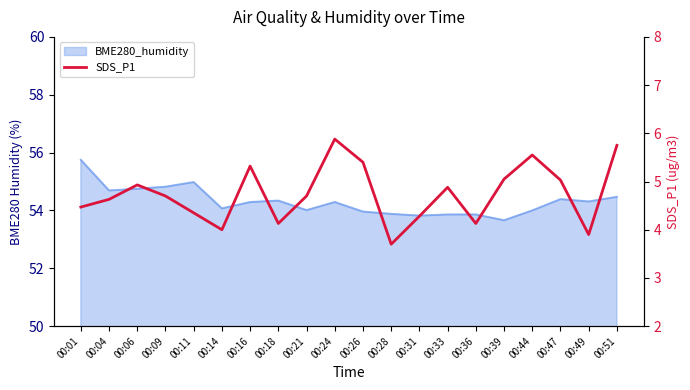

Reading left to right, extract all data points from this chart.

4.5	4.6	4.9	4.7	4.3	4.0	5.3	4.1	4.7	5.9	5.4	3.7	4.3	4.9	4.1	5.0	5.5	5.0	3.9	5.8